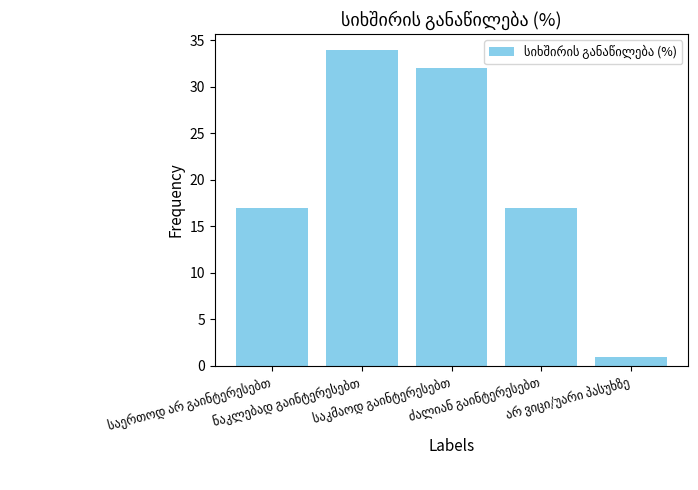

What is the greatest value displayed?

34